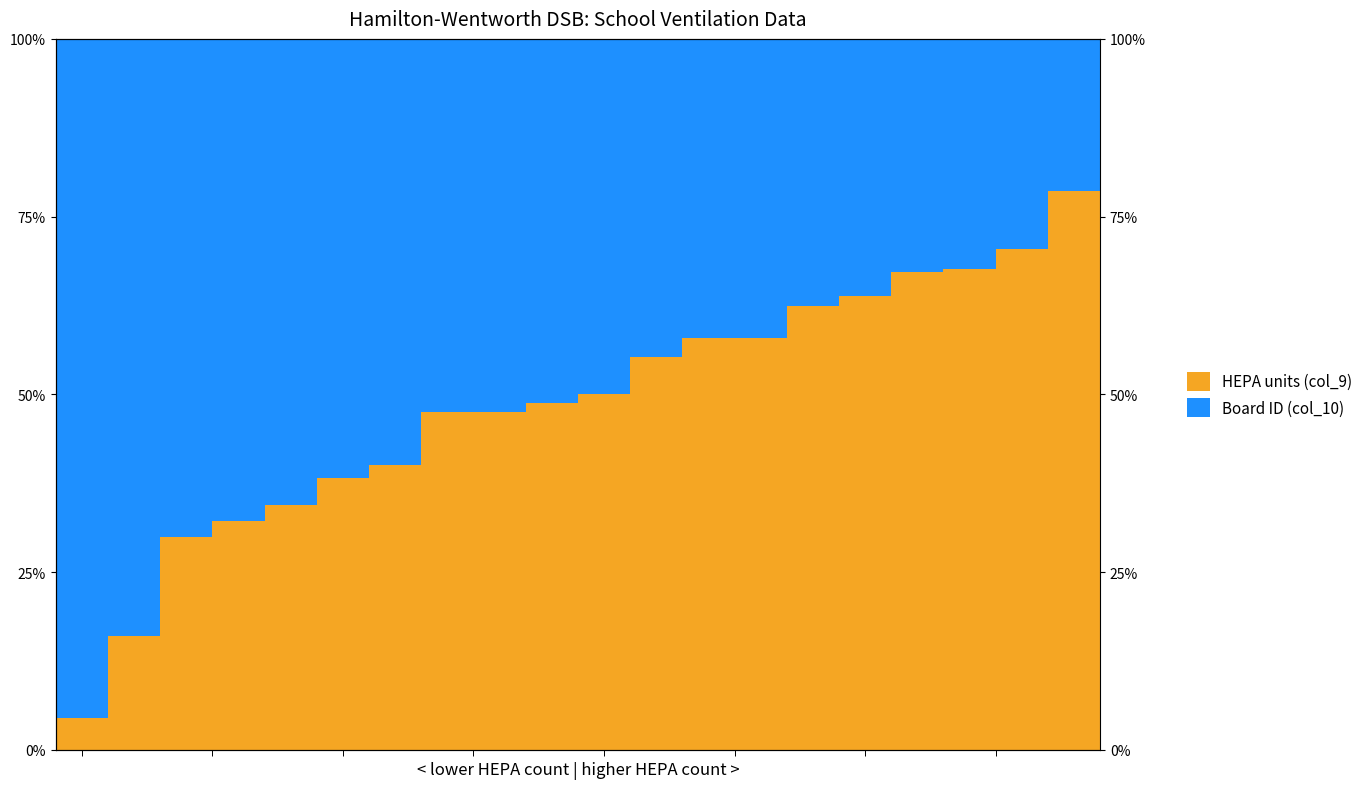

Which series has the largest range (max minus min)?

HEPA units (col_9)